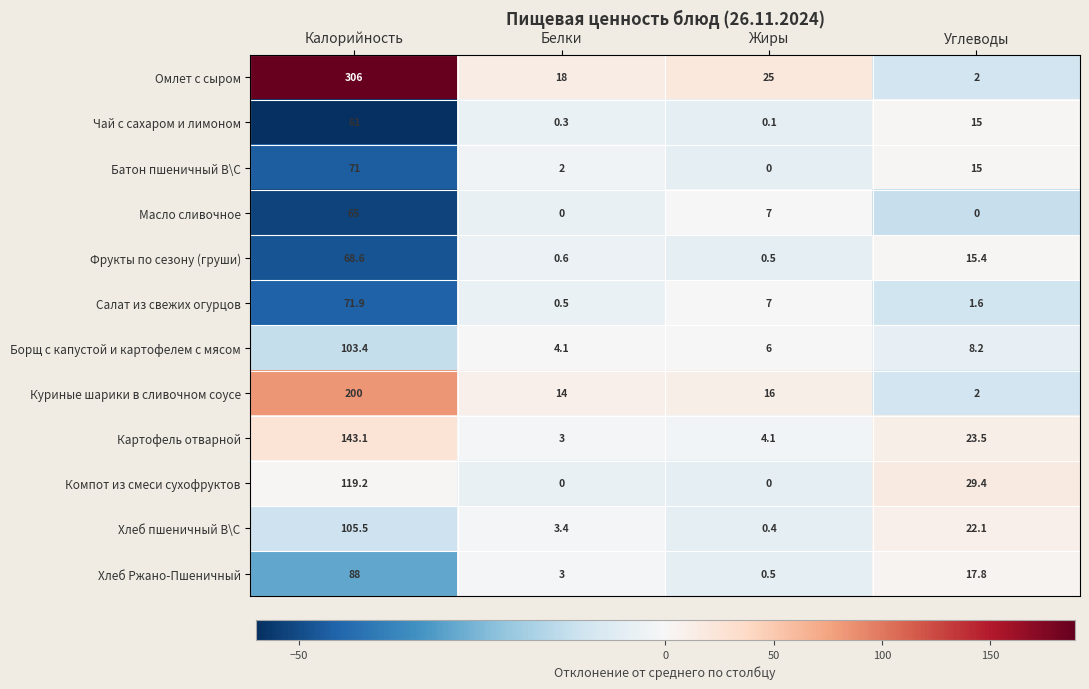

What is the highest value of the Масло сливочное series?

65.0